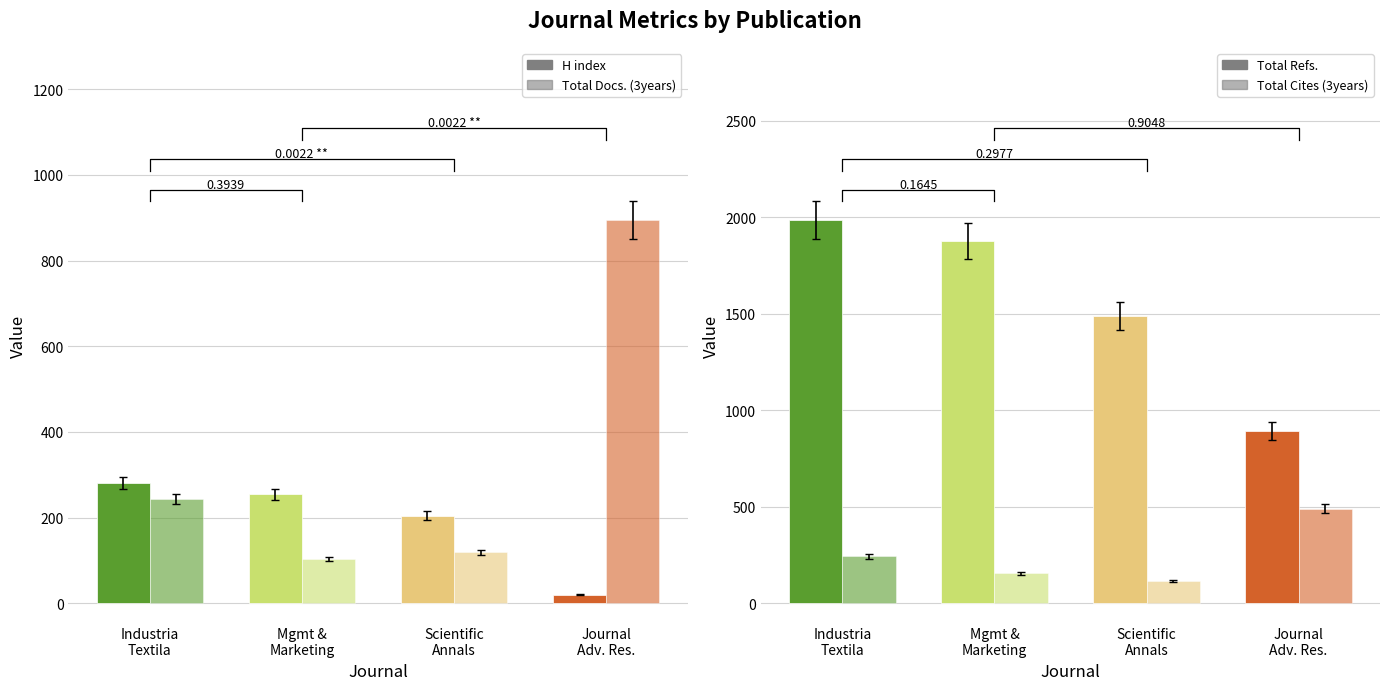

What position from the right is Scientific
Annals?

2